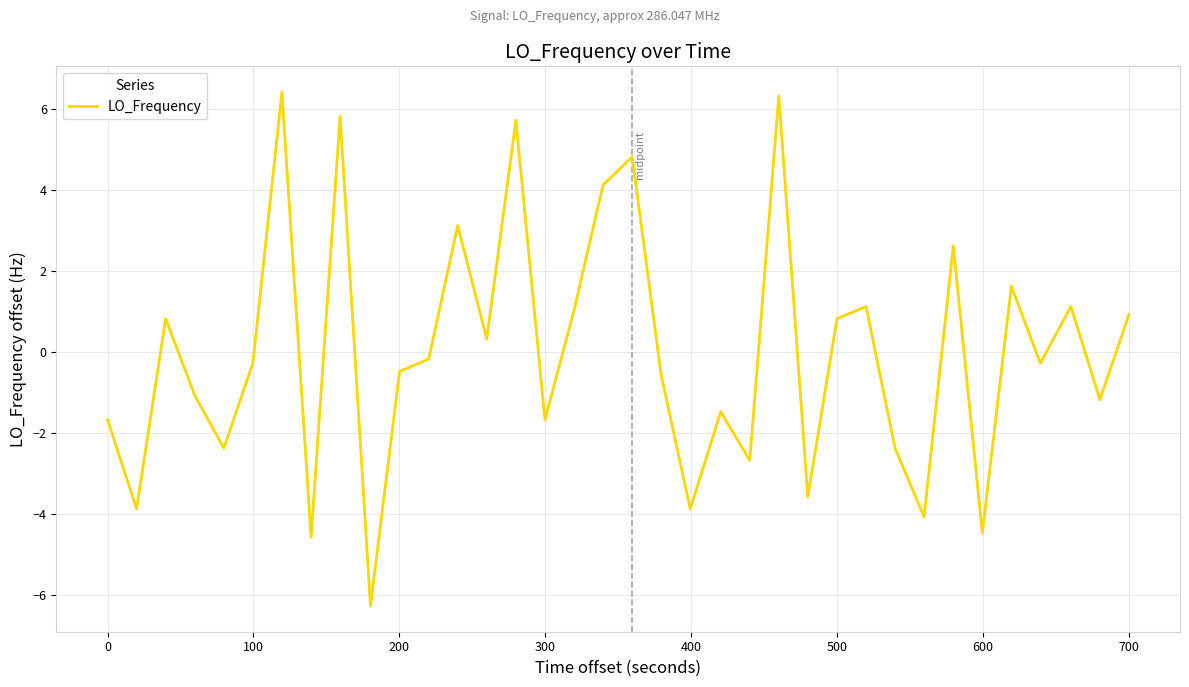

How many values are above zero?

16